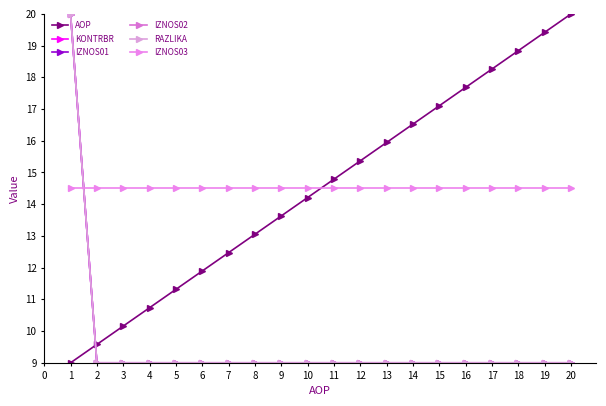

Reading left to right, what are all the values shown in this chart?

AOP: 9.0	9.6	10.2	10.7	11.3	11.9	12.5	13.1	13.6	14.2	14.8	15.4	15.9	16.5	17.1	17.7	18.3	18.8	19.4	20.0
KONTRBR: 20.0	9.0	9.0	9.0	9.0	9.0	9.0	9.0	9.0	9.0	9.0	9.0	9.0	9.0	9.0	9.0	9.0	9.0	9.0	9.0
IZNOS01: 20.0	9.0	9.0	9.0	9.0	9.0	9.0	9.0	9.0	9.0	9.0	9.0	9.0	9.0	9.0	9.0	9.0	9.0	9.0	9.0
IZNOS02: 20.0	9.0	9.0	9.0	9.0	9.0	9.0	9.0	9.0	9.0	9.0	9.0	9.0	9.0	9.0	9.0	9.0	9.0	9.0	9.0
RAZLIKA: 20.0	9.0	9.0	9.0	9.0	9.0	9.0	9.0	9.0	9.0	9.0	9.0	9.0	9.0	9.0	9.0	9.0	9.0	9.0	9.0
IZNOS03: 14.5	14.5	14.5	14.5	14.5	14.5	14.5	14.5	14.5	14.5	14.5	14.5	14.5	14.5	14.5	14.5	14.5	14.5	14.5	14.5